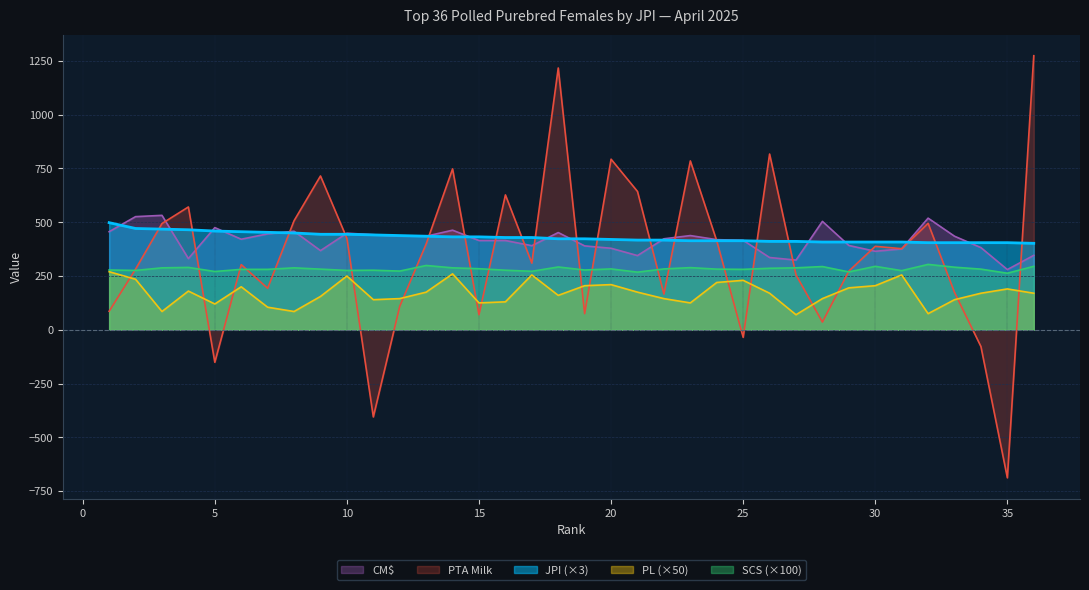

How many data points in CM$ are less than 421?

18